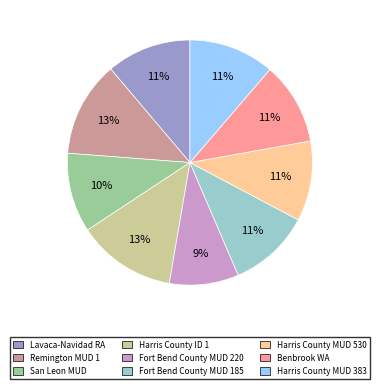

Do San Leon MUD and Harris County MUD 383 together represent more than half of the pie?

No